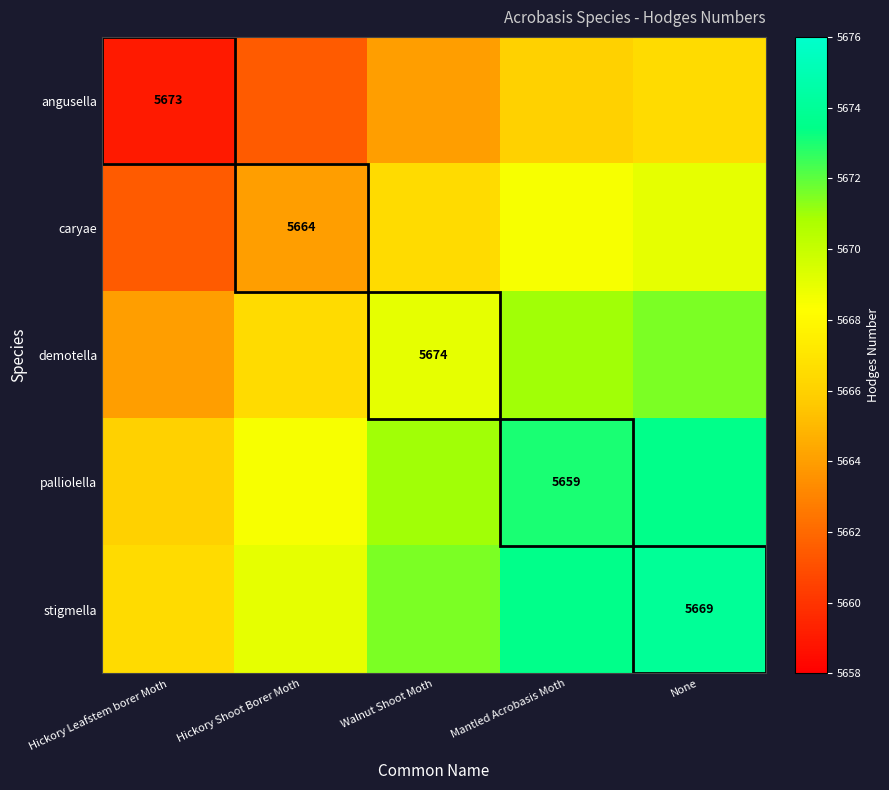

The angusella series shows 5673.0 at Hickory Leafstem borer Moth. True or false?

True